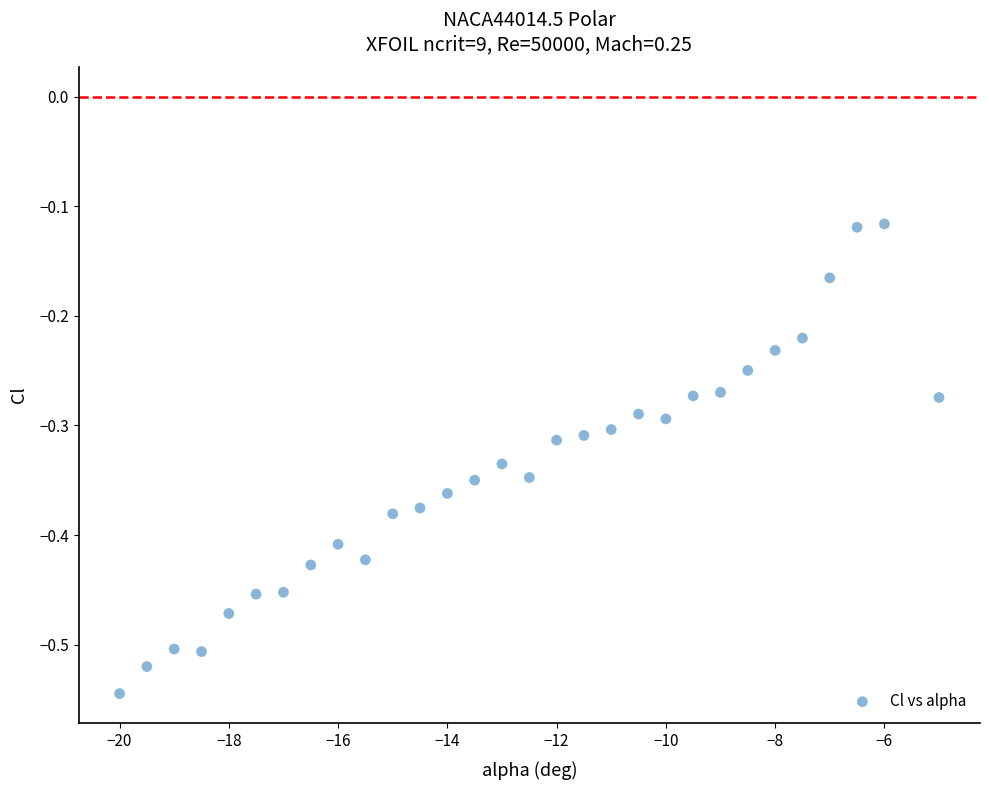

What is the range of X values (max minus min)?

15.0